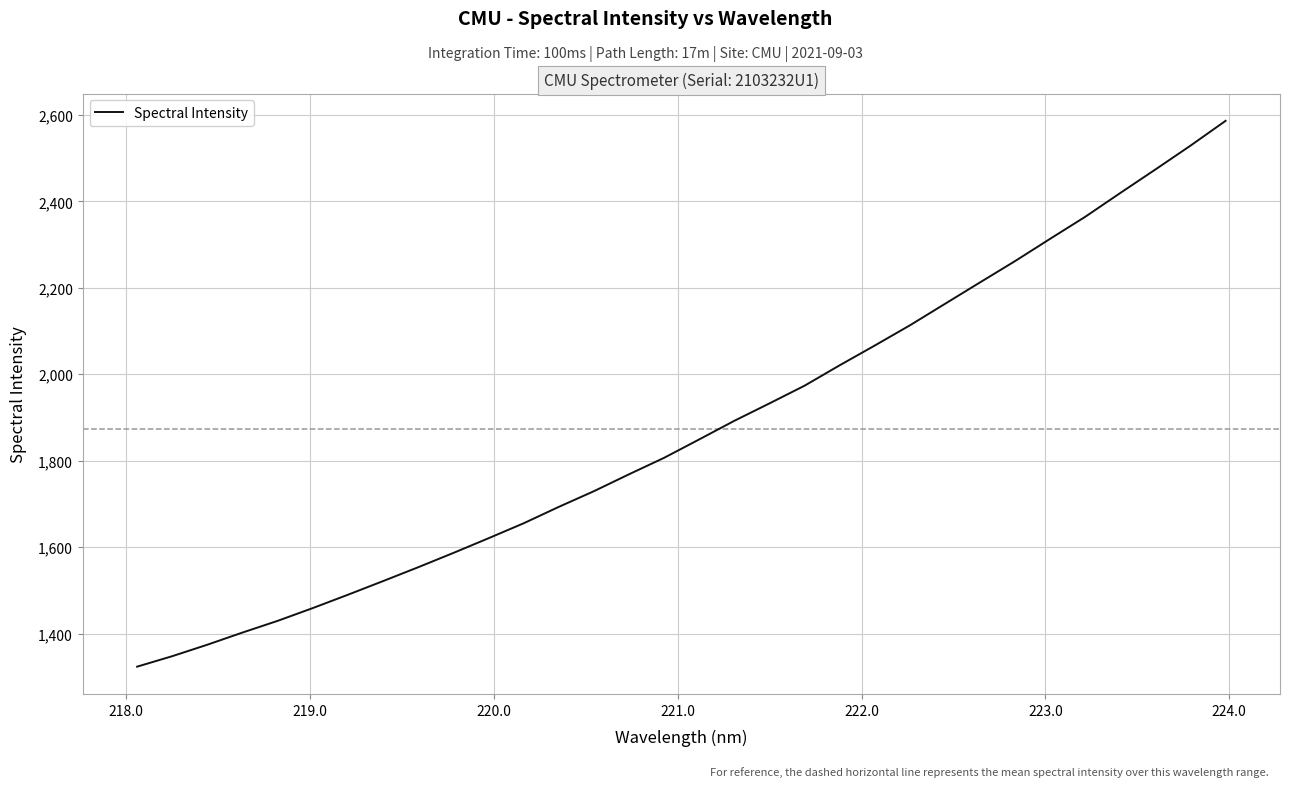

What is the difference between the maximum and minimum values?

1262.8